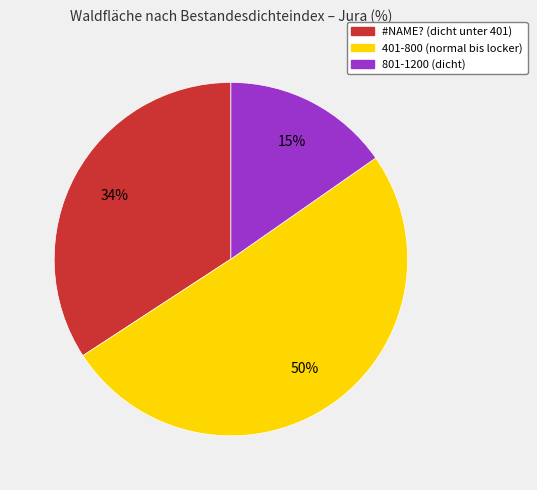

Does any single category account for the majority?

Yes